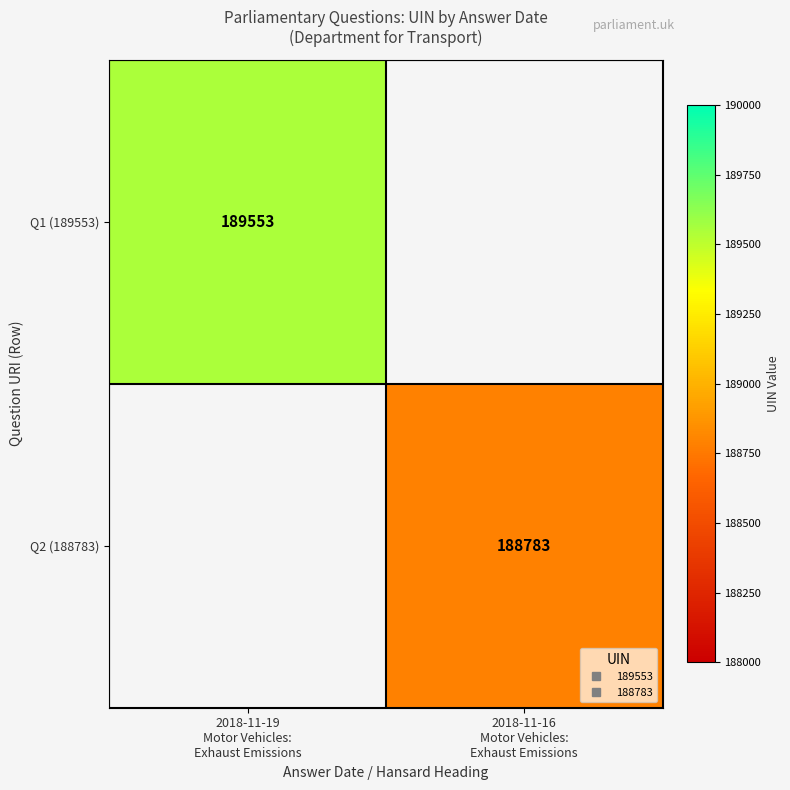

Which category has the highest value across all series?

2018-11-19
Motor Vehicles:
Exhaust Emissions